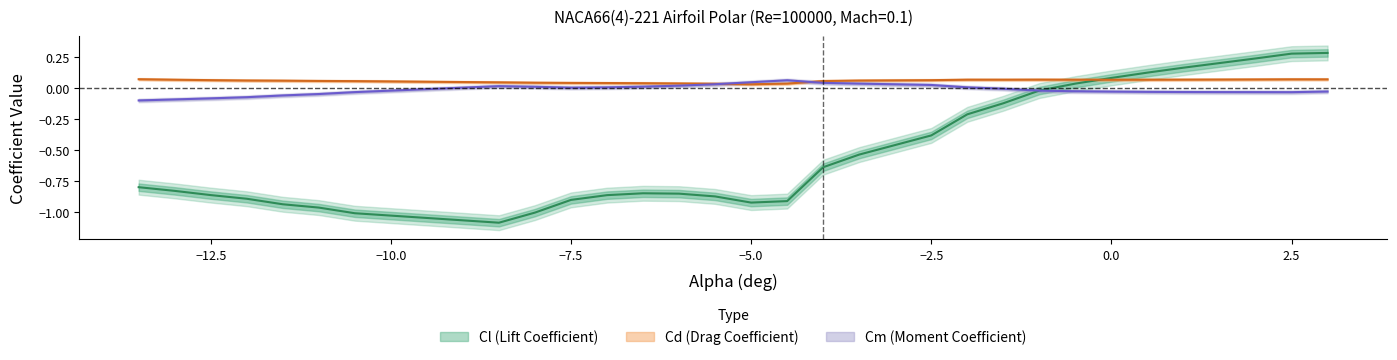

Between -12.0 and -2.5, which series saw the biggest shift?

Cl